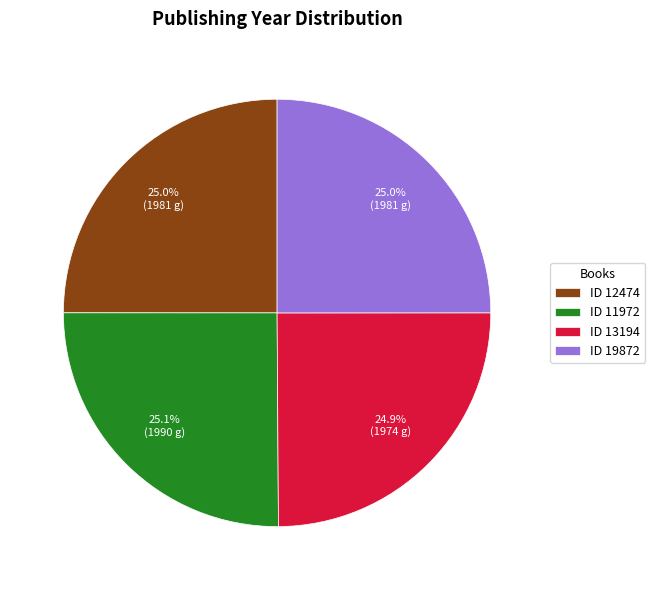

How many slices are in this pie chart?

4